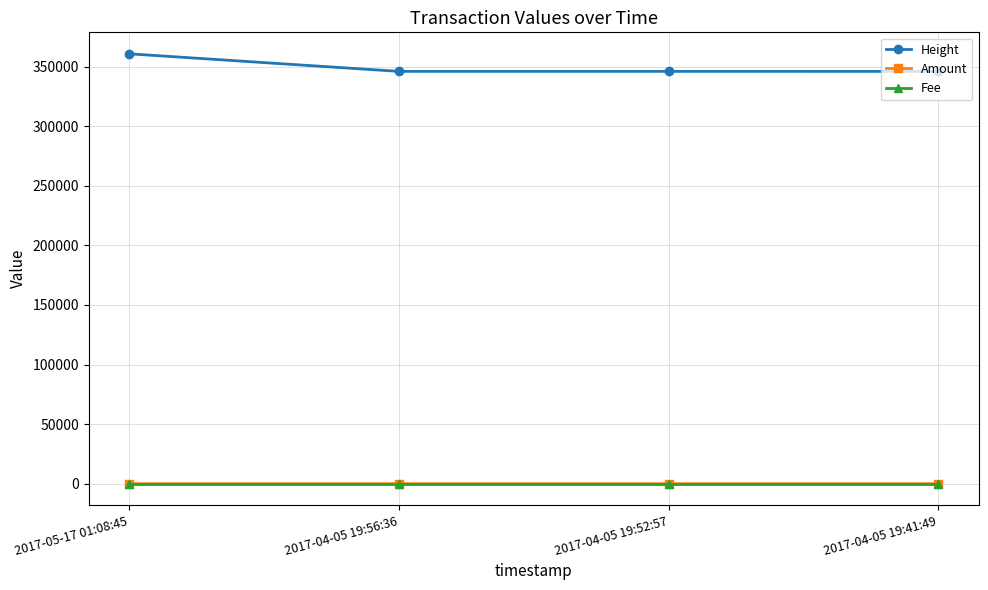

How many positive values does the Amount series have?

2